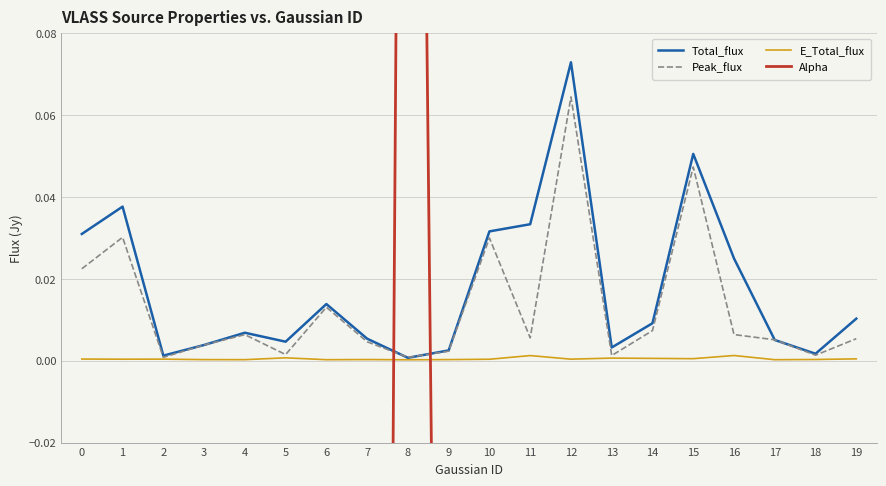

Rank the categories by Alpha value from lowest to highest.

2, 11, 16, 12, 4, 14, 19, 15, 18, 3, 7, 17, 10, 0, 13, 6, 1, 5, 9, 8